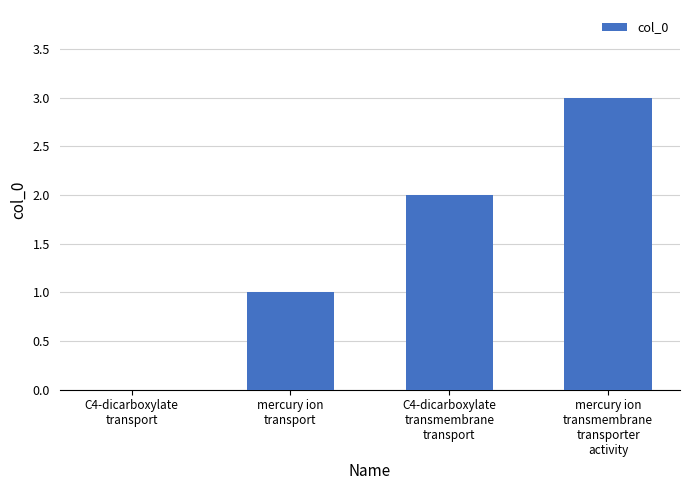

What is the greatest value displayed?

3